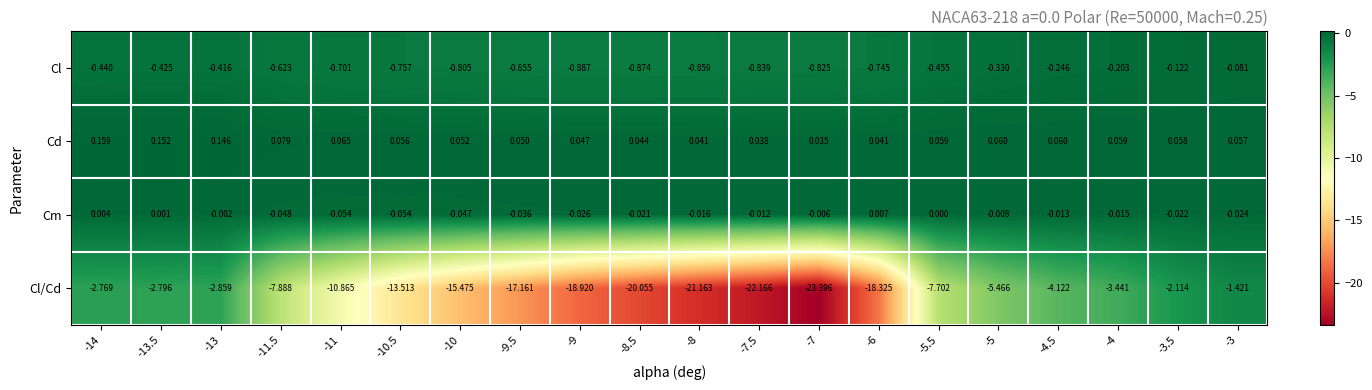

Which series has the largest range (max minus min)?

Cl/Cd